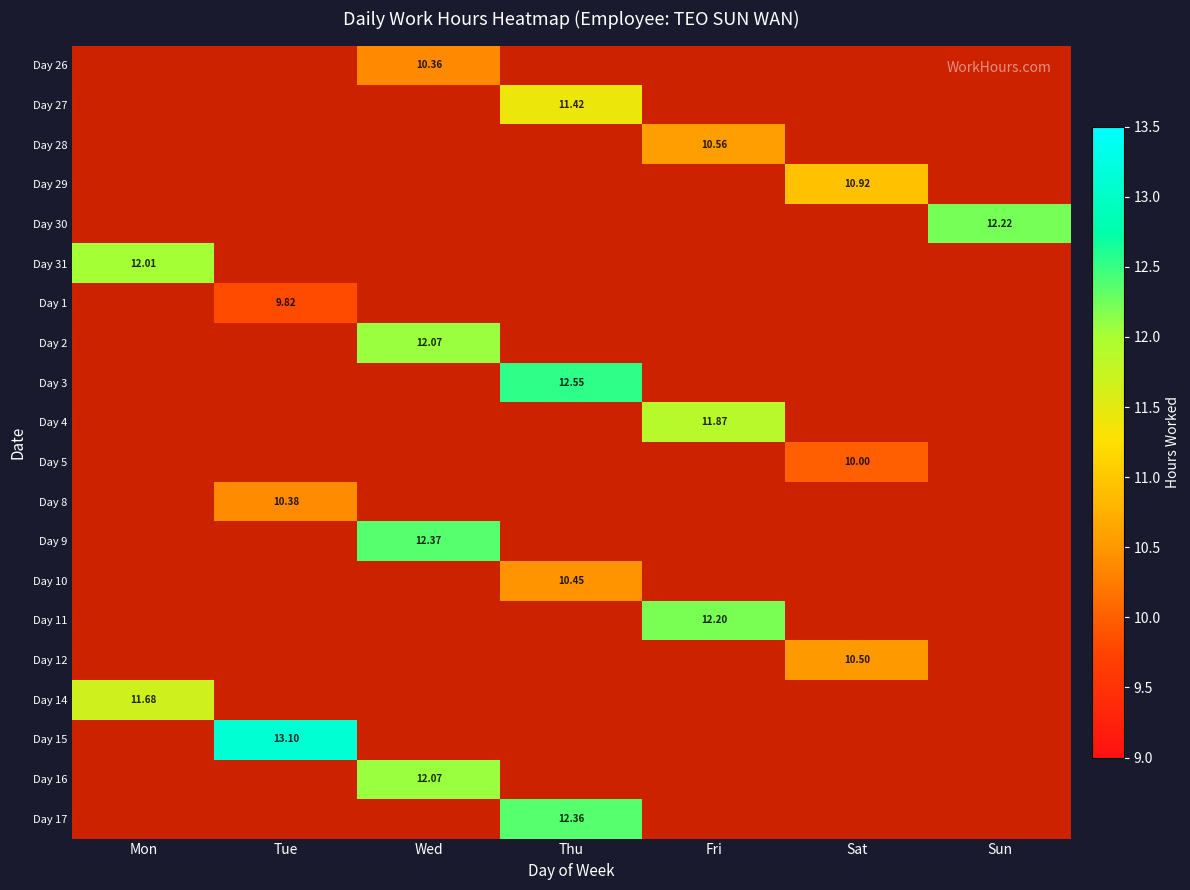

Which series has the largest range (max minus min)?

Day 31